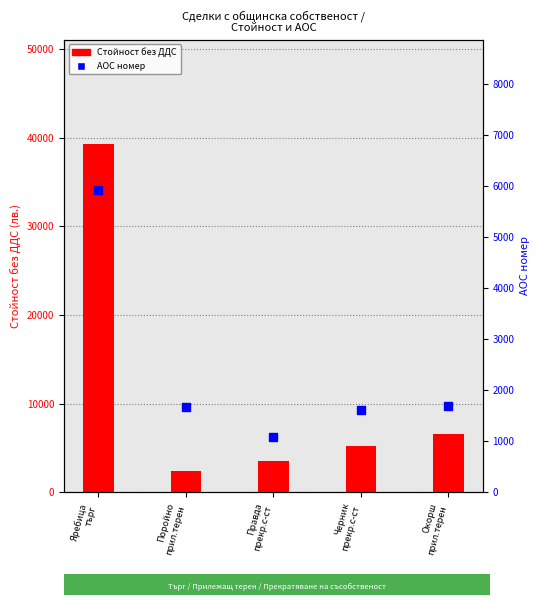

Which series has the largest total across all categories?

Стойност без ДДС